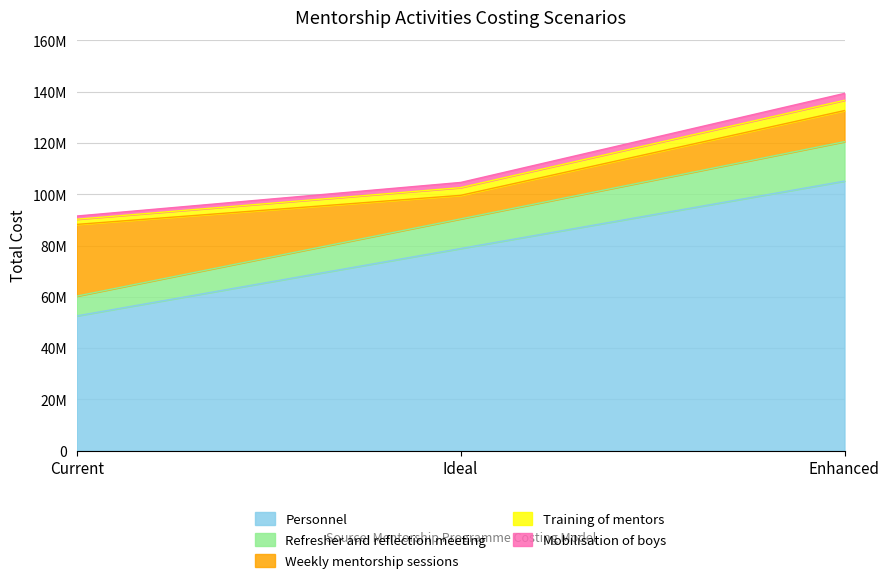

Which series has the largest range (max minus min)?

Personnel